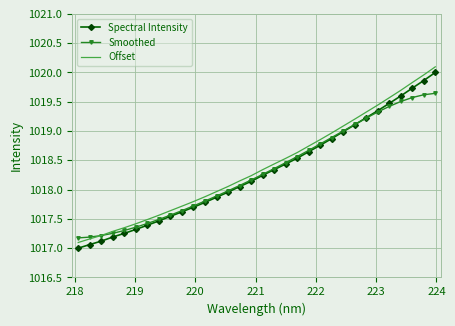

True or false: Offset and Spectral Intensity cross at least once.

False